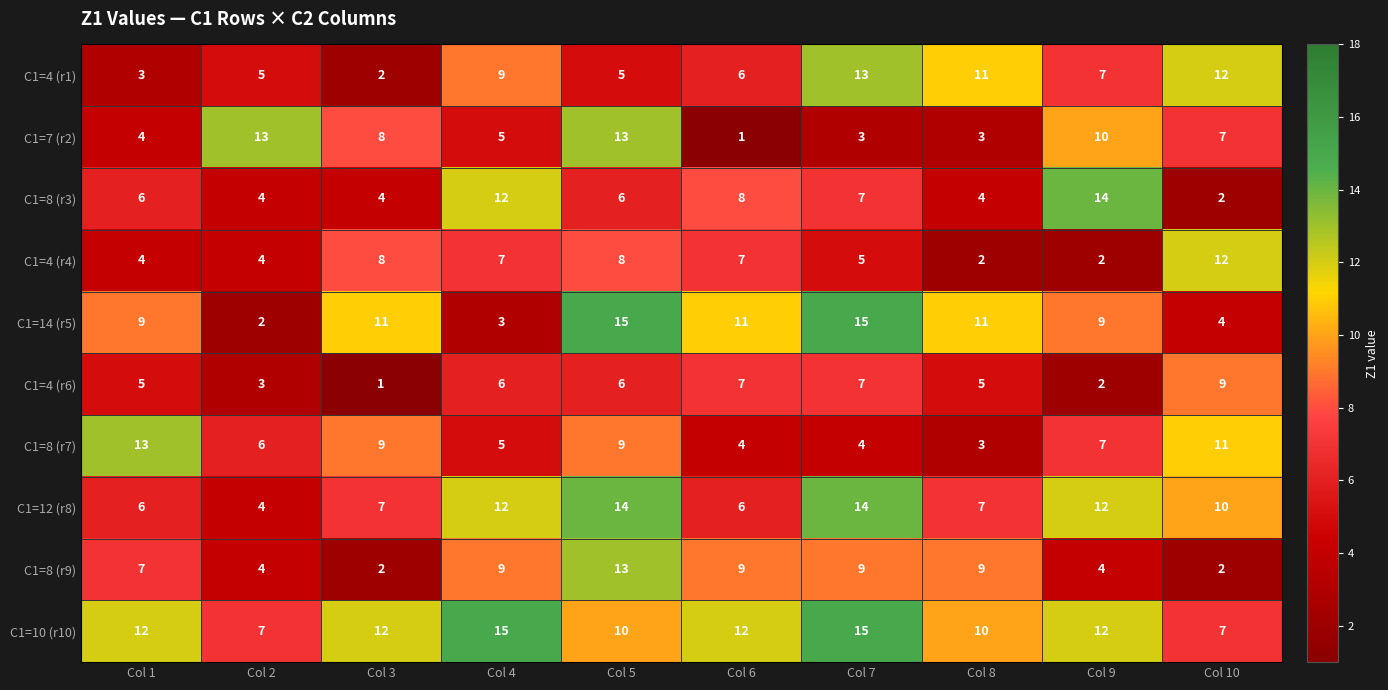

At which label does C1=14 (r5) reach its minimum?

Col 2